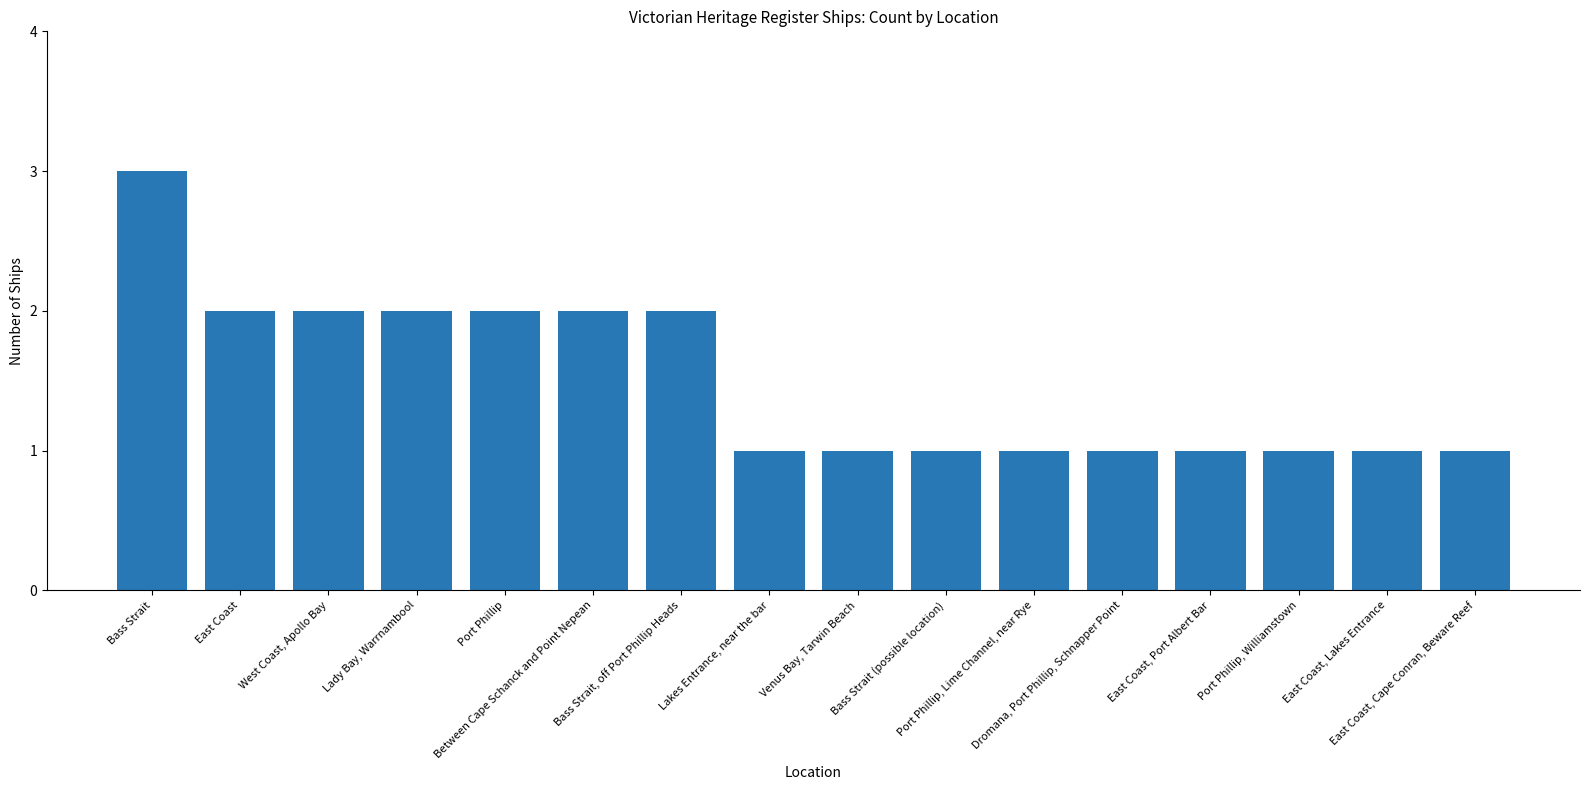

What is the value of the 15th bar from the left?

1